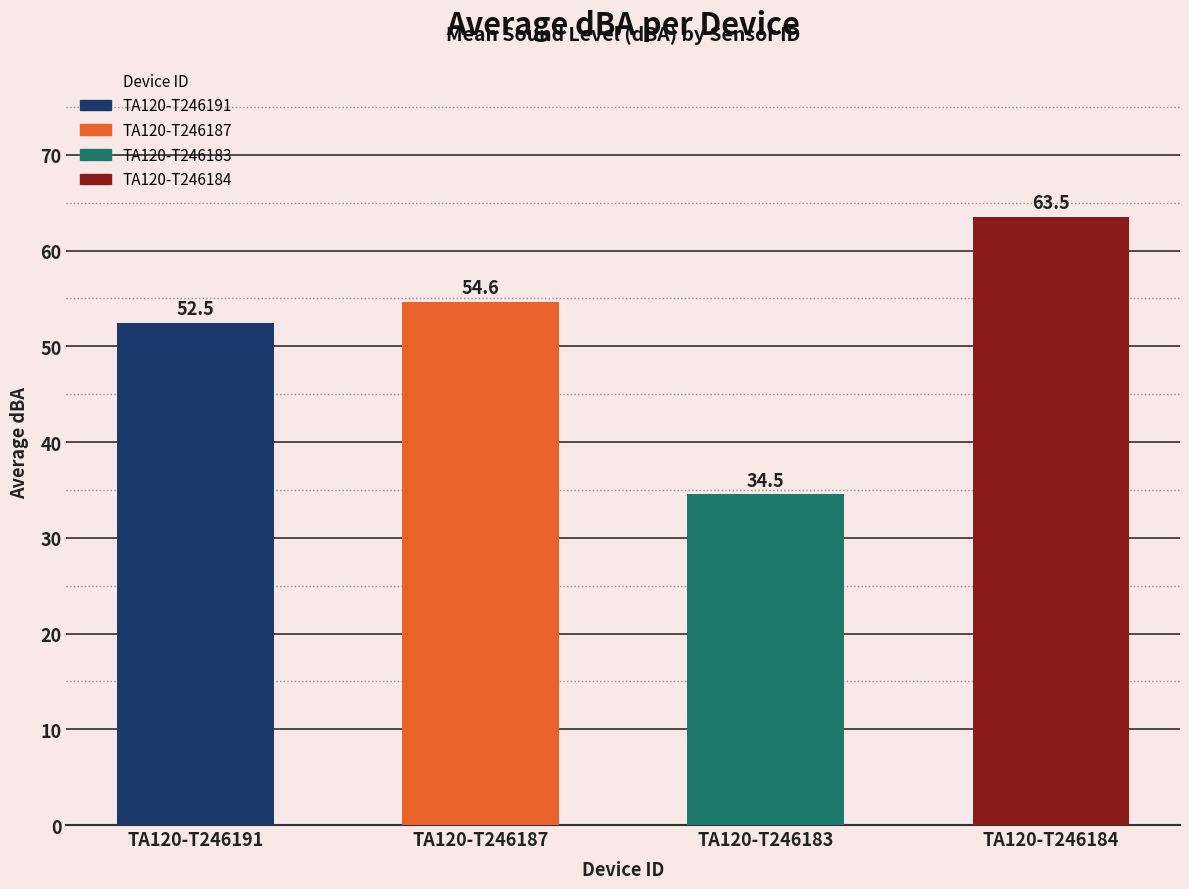

What value does the data have at TA120-T246191?

52.5